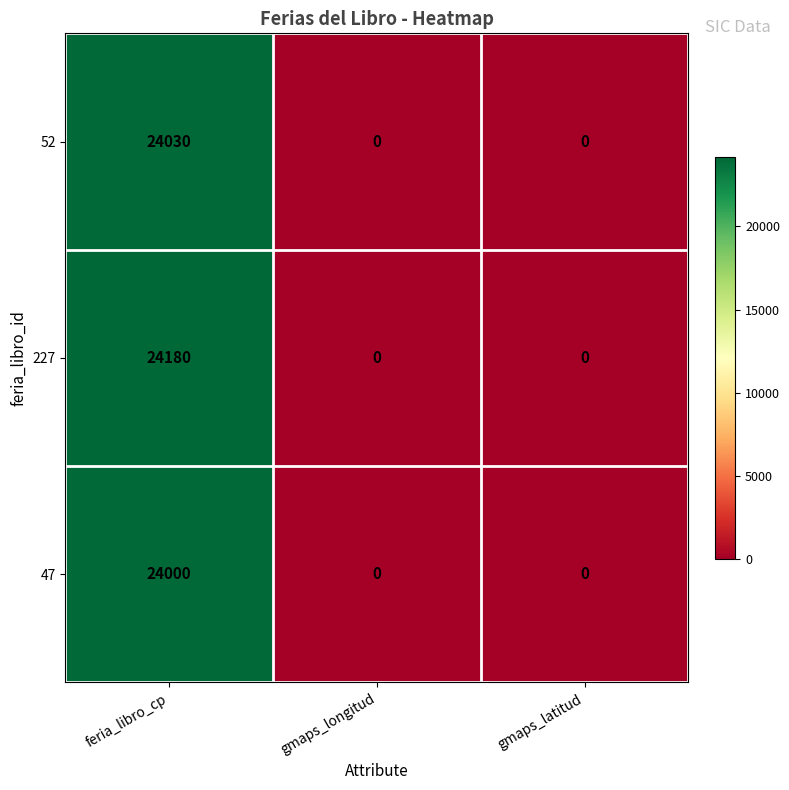

Reading left to right, extract all data points from this chart.

52: feria_libro_cp=24030	gmaps_longitud=0	gmaps_latitud=0
227: feria_libro_cp=24180	gmaps_longitud=0	gmaps_latitud=0
47: feria_libro_cp=24000	gmaps_longitud=0	gmaps_latitud=0